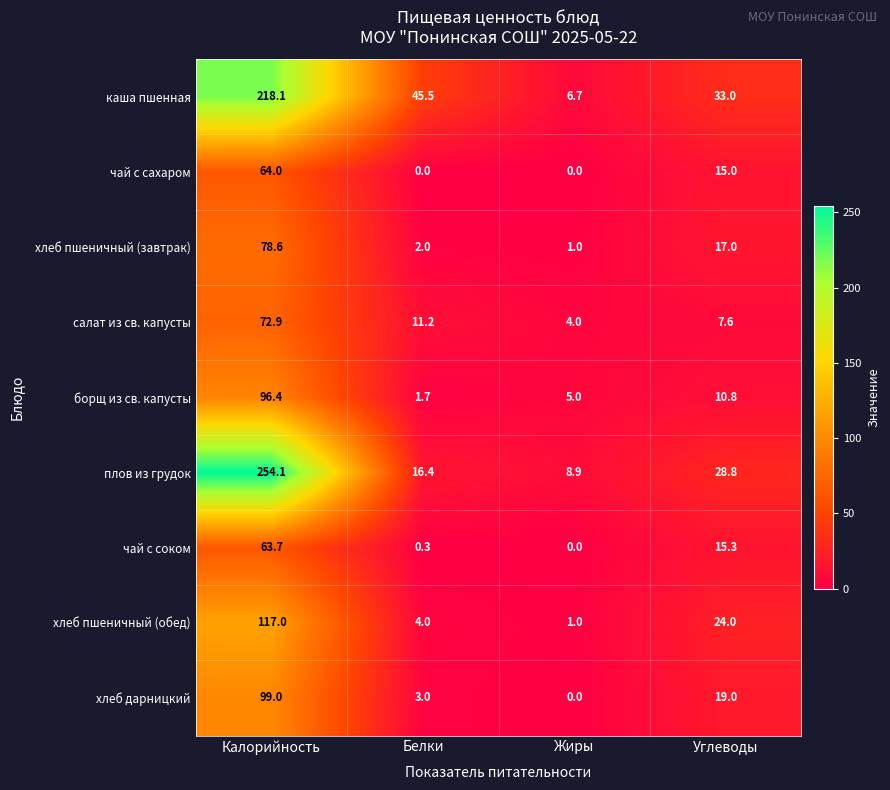

At which label is хлеб пшеничный (завтрак) closest to 39?

Углеводы